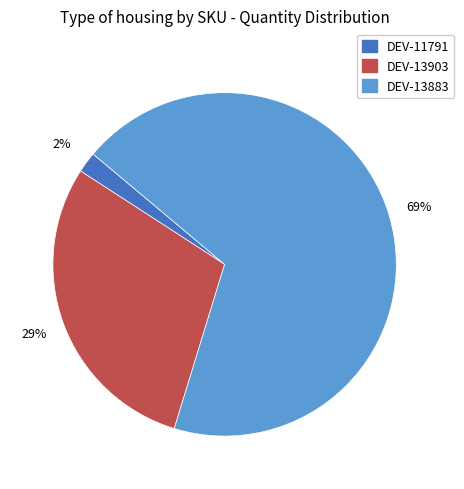

What is the ratio of the value at DEV-11791 to the value at DEV-13903?

0.1